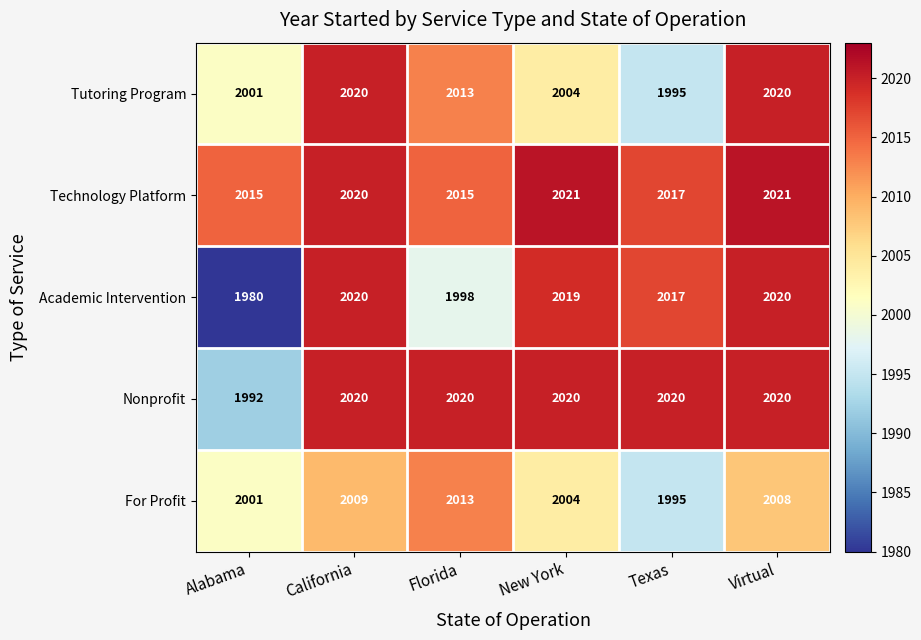

What is the difference between the maximum and minimum values in the Technology Platform series?

6